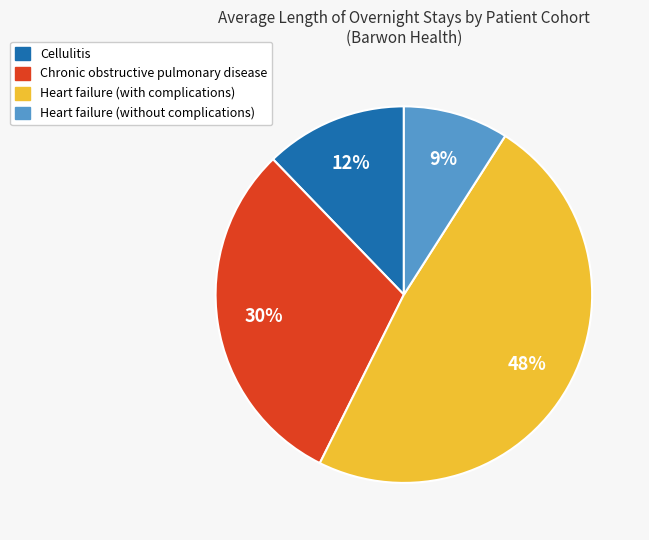

How many slices are in this pie chart?

4